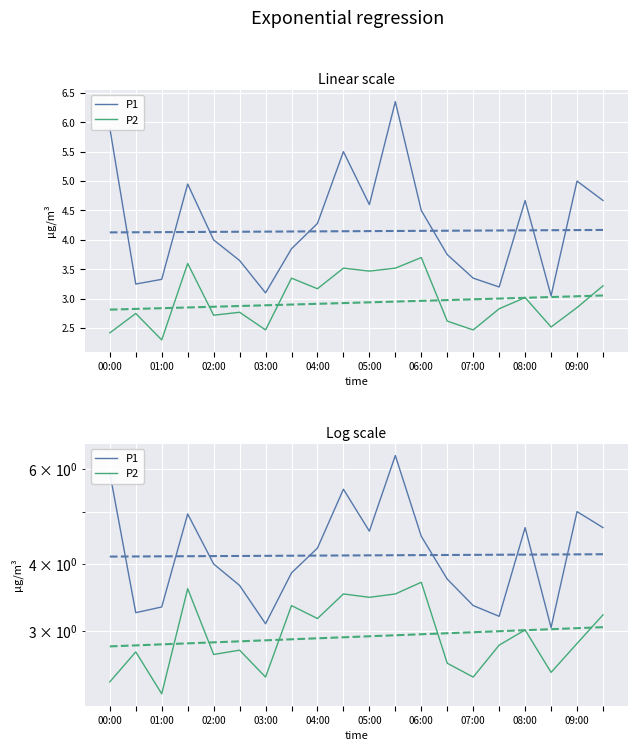

What is the value of the P1 point at the 1st from the left?

5.9